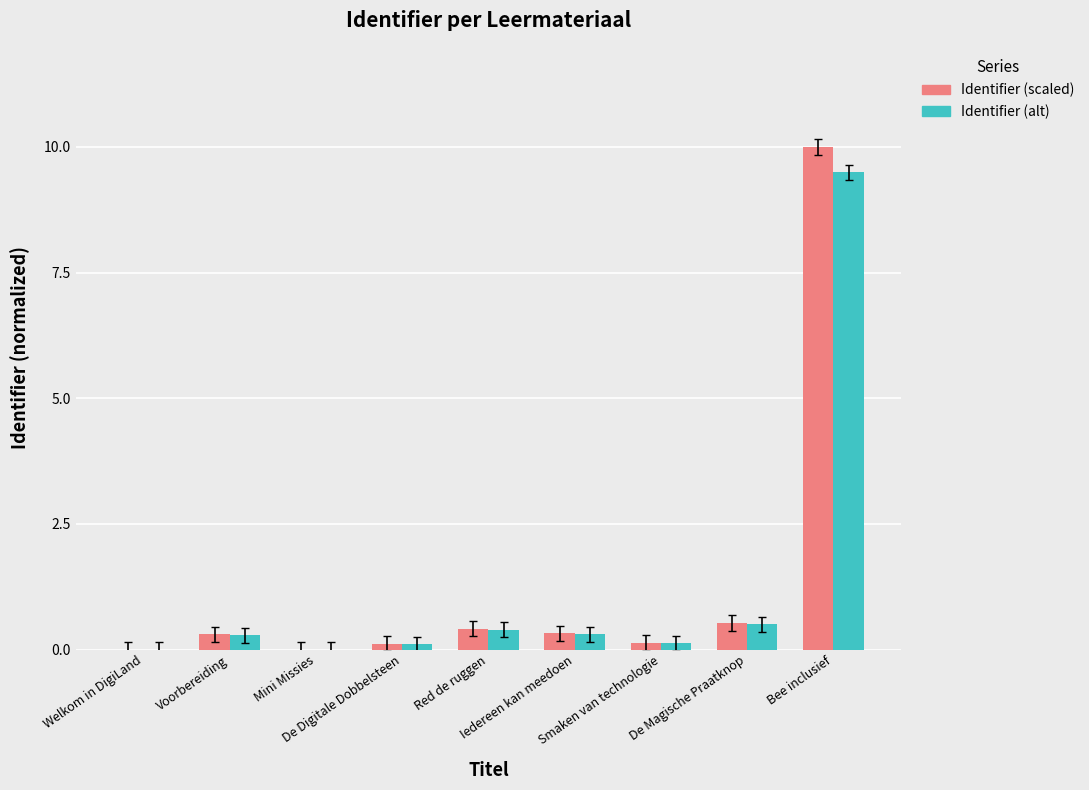

At which category is the sum across all series the highest?

Bee inclusief